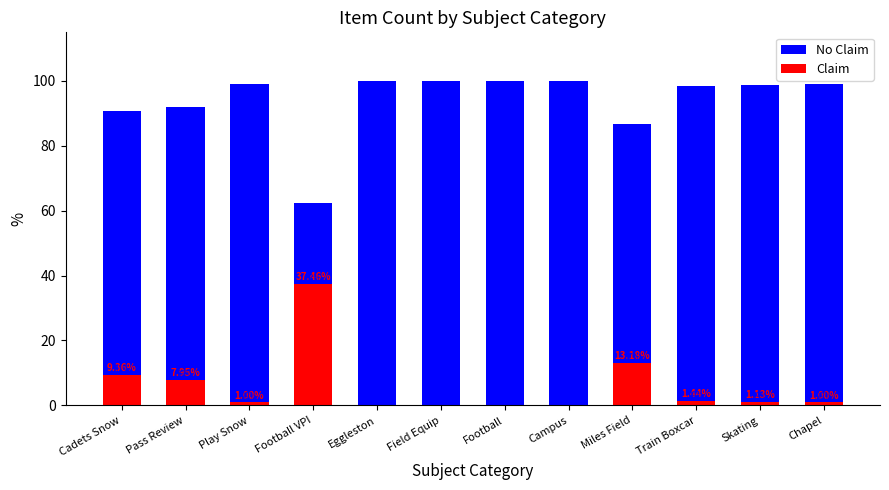

What is the highest value of the No Claim series?

100.0